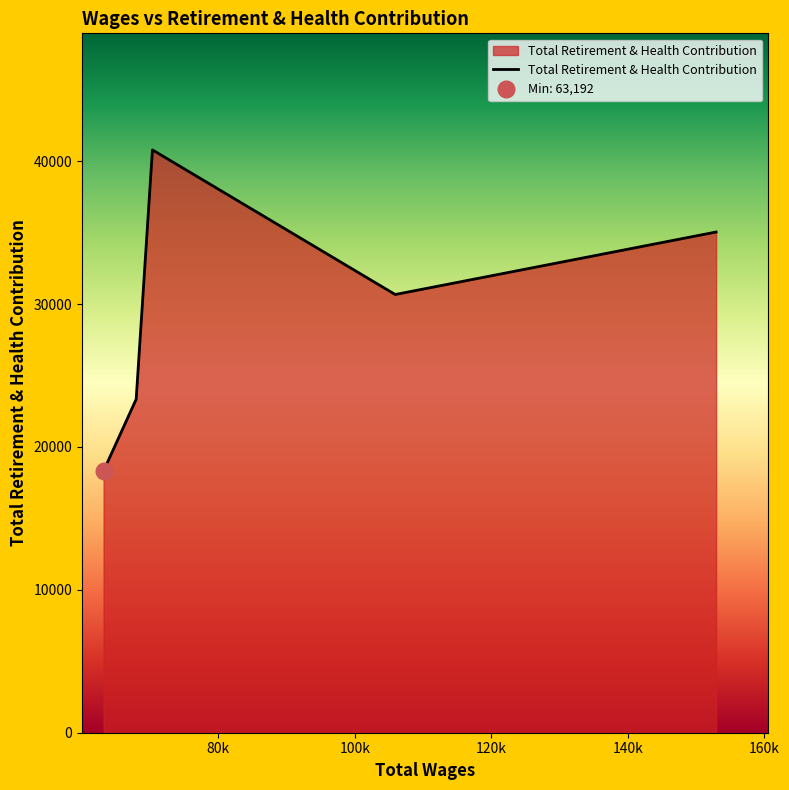

The value at 70351.0 is 13140. True or false?

False